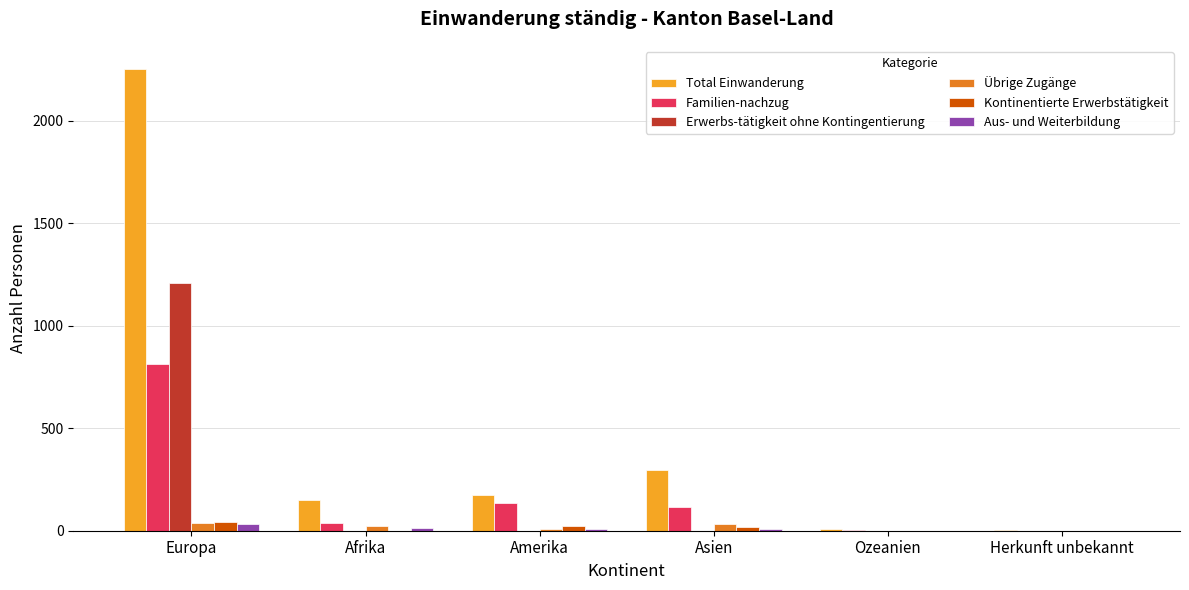

Between Europa and Ozeanien, which series saw the biggest shift?

Total Einwanderung